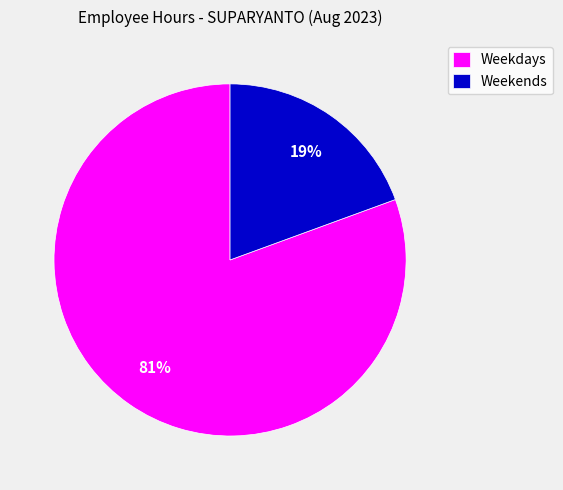

What percentage is the Weekends slice, to the nearest percent?

19%